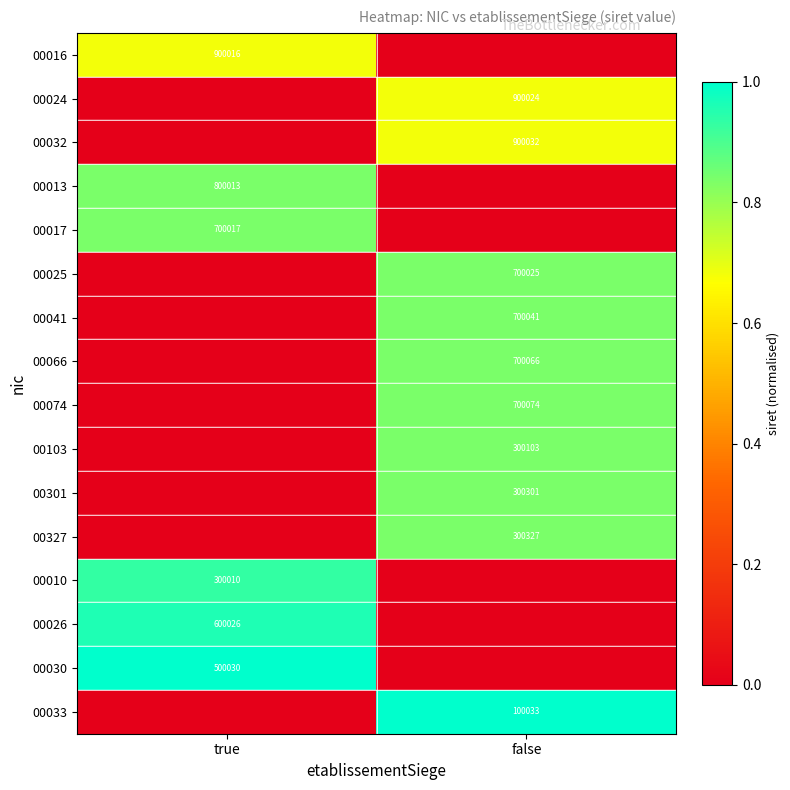

True or false: 00030 has a value of 712195 at true.

False